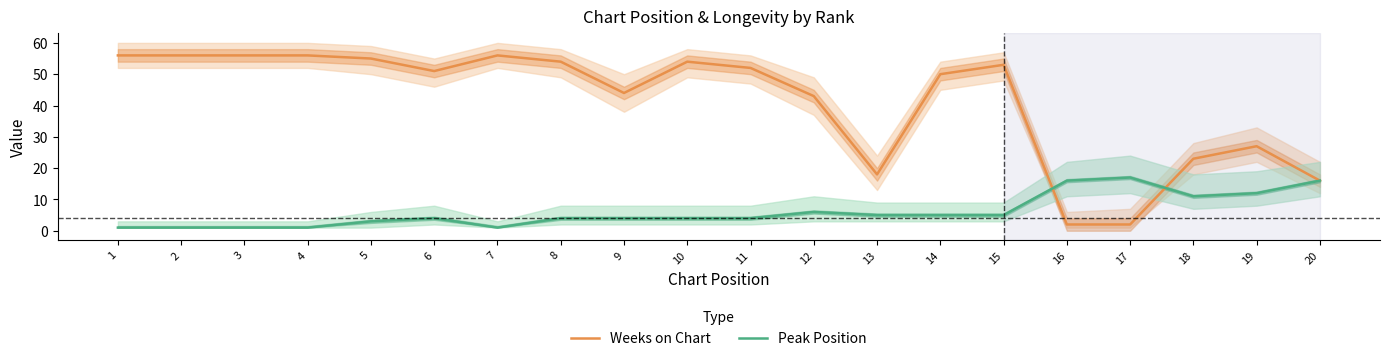

Between 7 and 19, which series saw the biggest shift?

Weeks on Chart